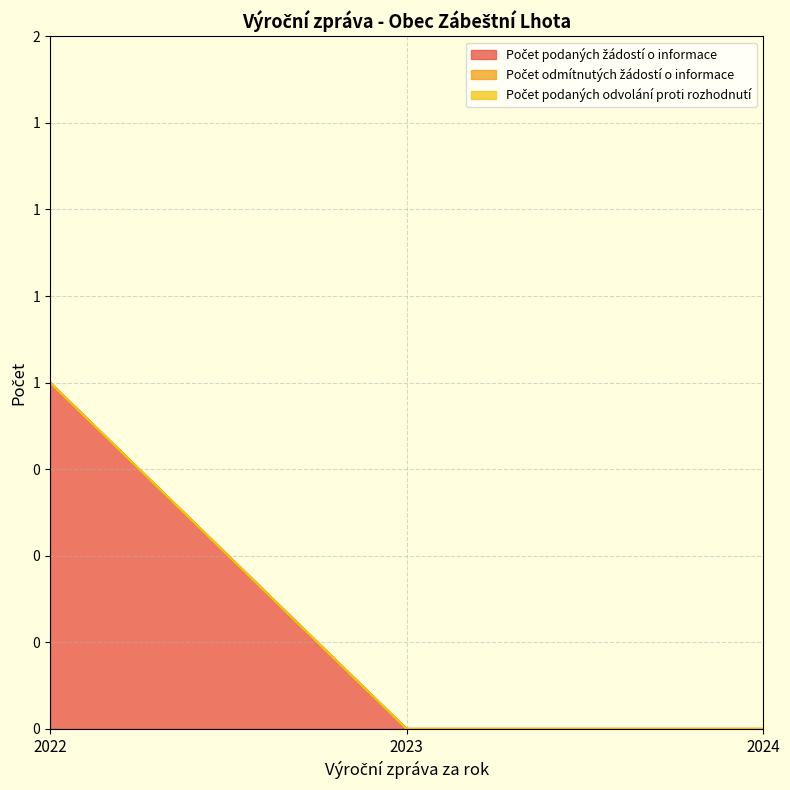

Reading left to right, what are all the values shown in this chart?

Počet podaných žádostí o informace: 2022=1	2023=0	2024=0
Počet odmítnutých žádostí o informace: 2022=0	2023=0	2024=0
Počet podaných odvolání proti rozhodnutí: 2022=0	2023=0	2024=0